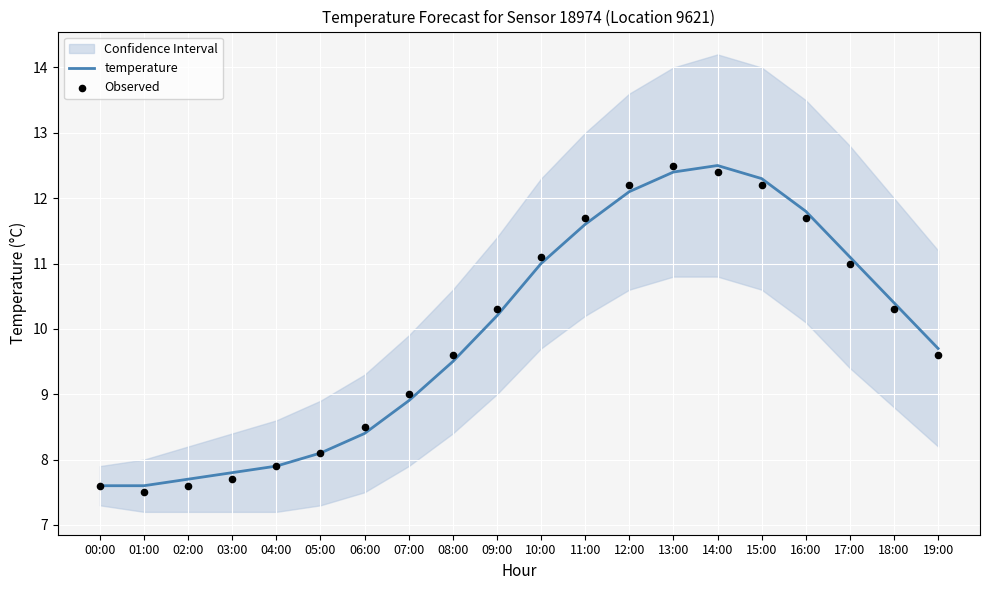

What are all the series names shown in the legend?

temperature, Observed